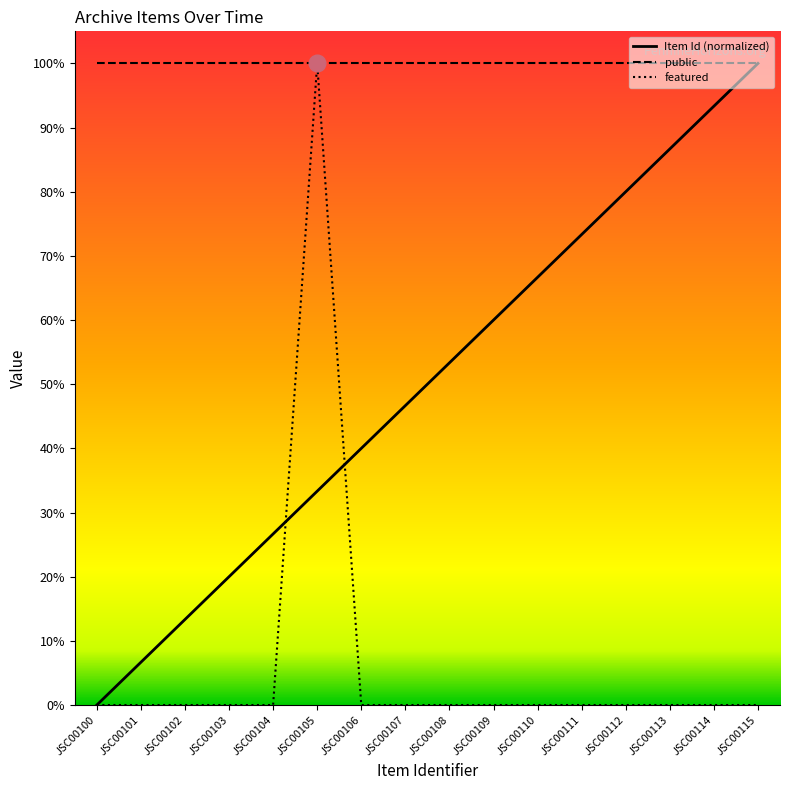

Which category has the highest value in the Item Id (normalized) series?

JSC00115